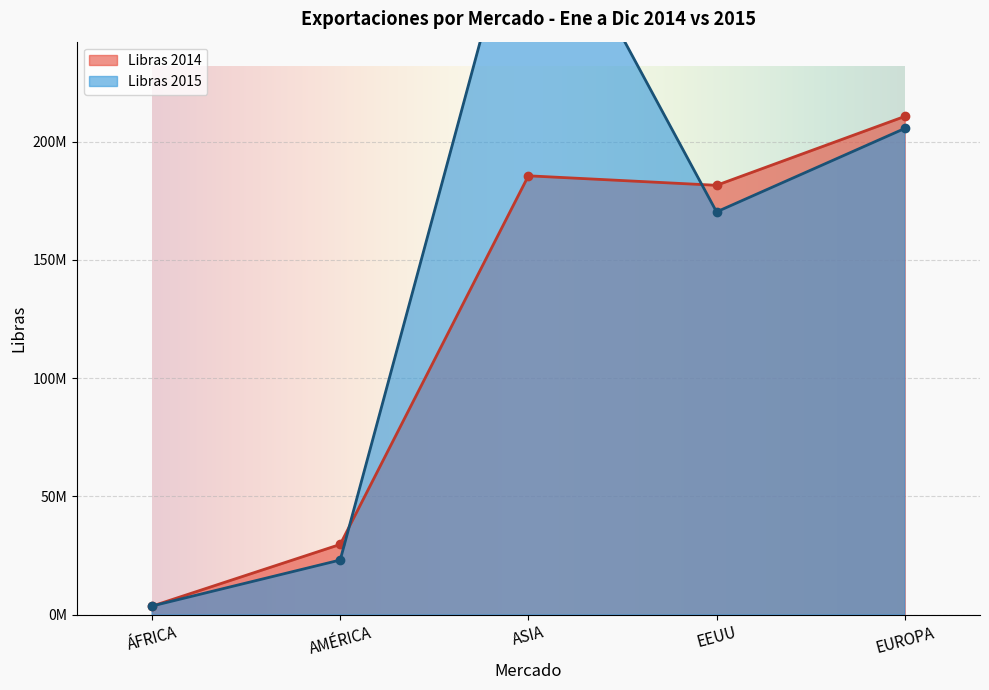

How many interior local peaks does the Dólares 2015 series have?

1